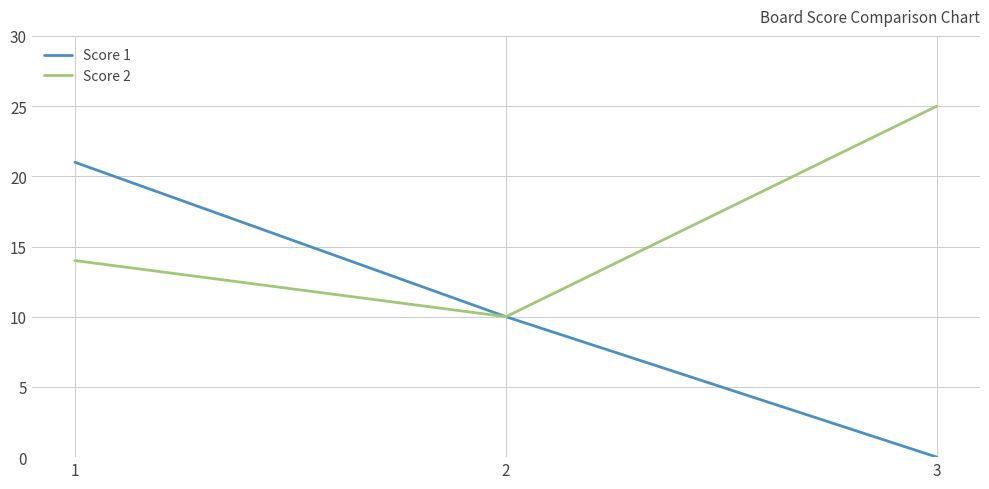

True or false: Score 2 has a value of 4 at 2.

False